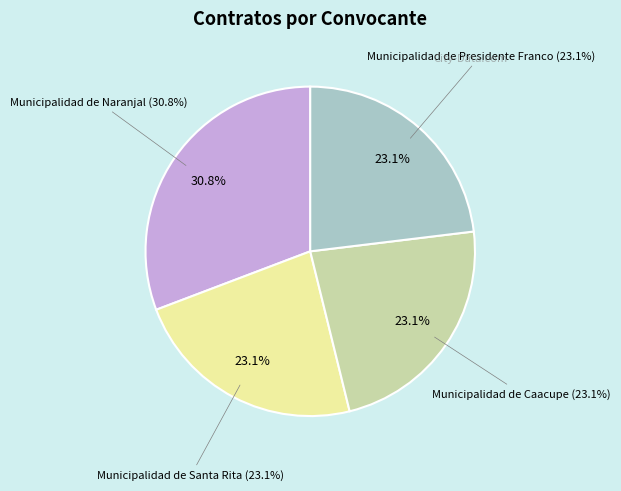

Which has a higher value, Municipalidad de Santa Rita or Municipalidad de Caacupe?

Municipalidad de Santa Rita